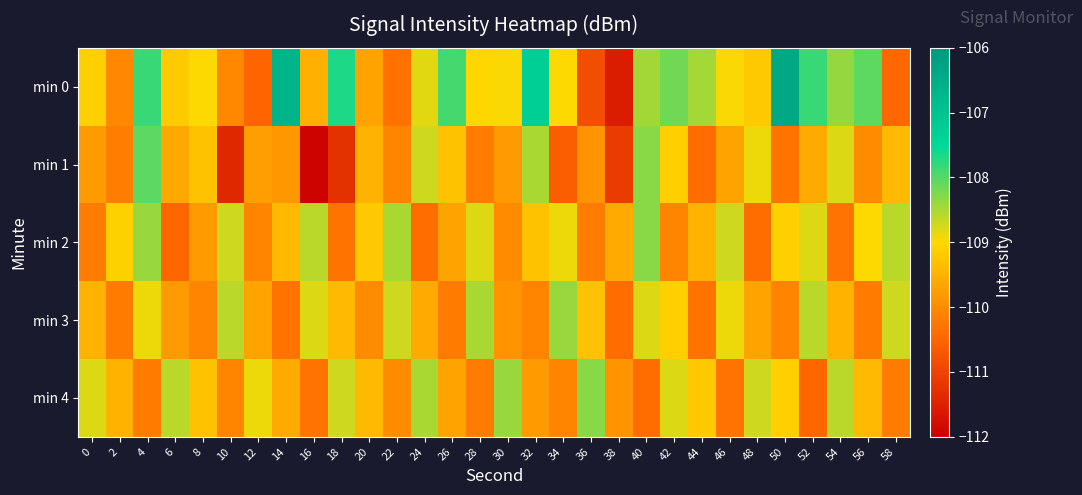

Reading left to right, list all the values displayed in this chart.

min 0: 0=-109.1	2=-110.0	4=-107.8	6=-109.2	8=-109.0	10=-110.0	12=-110.5	14=-106.7	16=-109.5	18=-107.7	20=-109.7	22=-110.4	24=-108.8	26=-107.9	28=-109.0	30=-109.0	32=-107.3	34=-109.0	36=-110.8	38=-111.6	40=-108.5	42=-108.2	44=-108.5	46=-109.0	48=-109.2	50=-106.4	52=-107.8	54=-108.4	56=-108.1	58=-110.5
min 1: 0=-109.8	2=-110.2	4=-108.0	6=-109.6	8=-109.3	10=-111.4	12=-109.8	14=-109.8	16=-111.9	18=-111.3	20=-109.5	22=-110.1	24=-108.7	26=-109.3	28=-110.2	30=-109.8	32=-108.5	34=-110.6	36=-109.9	38=-111.1	40=-108.3	42=-109.1	44=-110.4	46=-109.7	48=-108.9	50=-110.3	52=-109.6	54=-108.8	56=-110.0	58=-109.4
min 2: 0=-110.2	2=-109.1	4=-108.4	6=-110.5	8=-109.8	10=-108.7	12=-110.1	14=-109.4	16=-108.6	18=-110.3	20=-109.2	22=-108.5	24=-110.4	26=-109.7	28=-108.8	30=-110.0	32=-109.3	34=-108.9	36=-110.2	38=-109.6	40=-108.3	42=-110.1	44=-109.5	46=-108.7	48=-110.4	50=-109.1	52=-108.8	54=-110.3	56=-109.0	58=-108.6
min 3: 0=-109.5	2=-110.2	4=-108.9	6=-109.8	8=-110.1	10=-108.6	12=-109.7	14=-110.3	16=-108.8	18=-109.4	20=-110.0	22=-108.7	24=-109.6	26=-110.2	28=-108.5	30=-109.9	32=-110.1	34=-108.4	36=-109.3	38=-110.4	40=-108.8	42=-109.1	44=-110.3	46=-108.9	48=-109.7	50=-110.1	52=-108.6	54=-109.5	56=-110.2	58=-108.7
min 4: 0=-108.8	2=-109.5	4=-110.2	6=-108.6	8=-109.3	10=-110.1	12=-108.9	14=-109.6	16=-110.3	18=-108.7	20=-109.4	22=-110.0	24=-108.5	26=-109.7	28=-110.2	30=-108.4	32=-109.8	34=-110.1	36=-108.3	38=-109.9	40=-110.4	42=-108.8	44=-109.2	46=-110.3	48=-108.7	50=-109.1	52=-110.5	54=-108.6	56=-109.4	58=-110.2